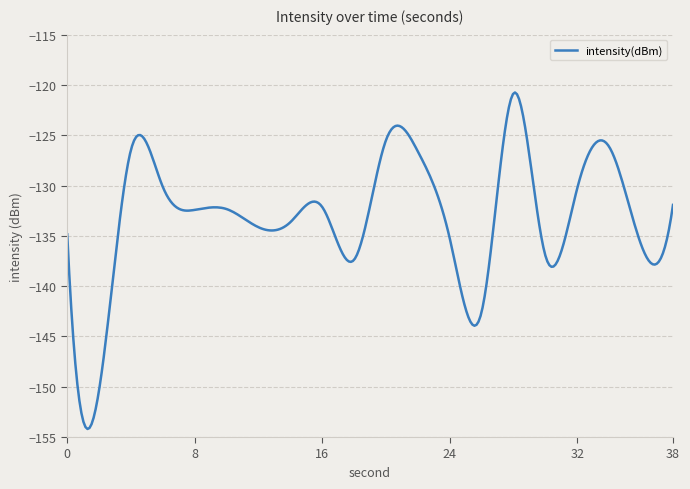

What is the sum of all values?

-39943.0